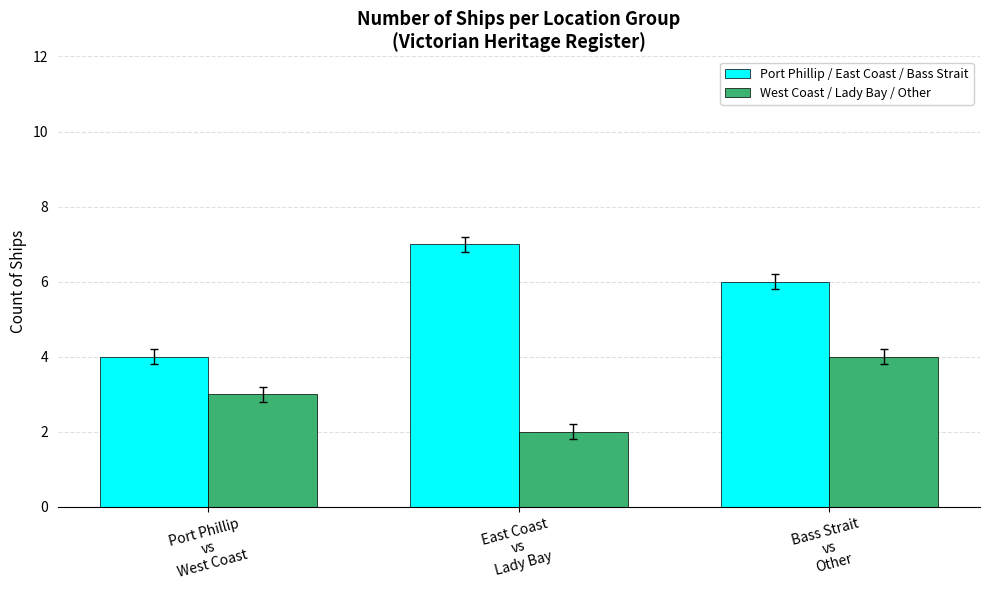

Count the number of data series in this chart.

2